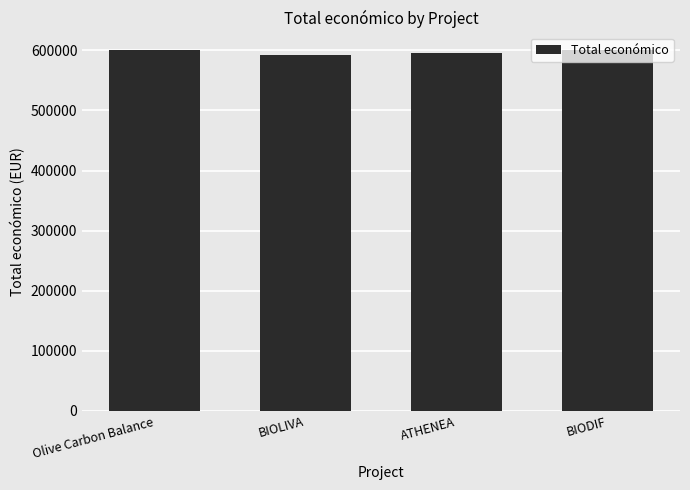

What is the label of the 1st bar from the left?

Olive Carbon Balance